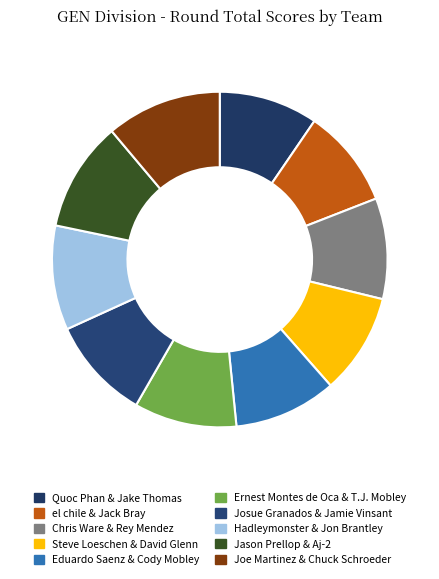

What is the largest slice in the pie chart?

Joe Martinez & Chuck Schroeder